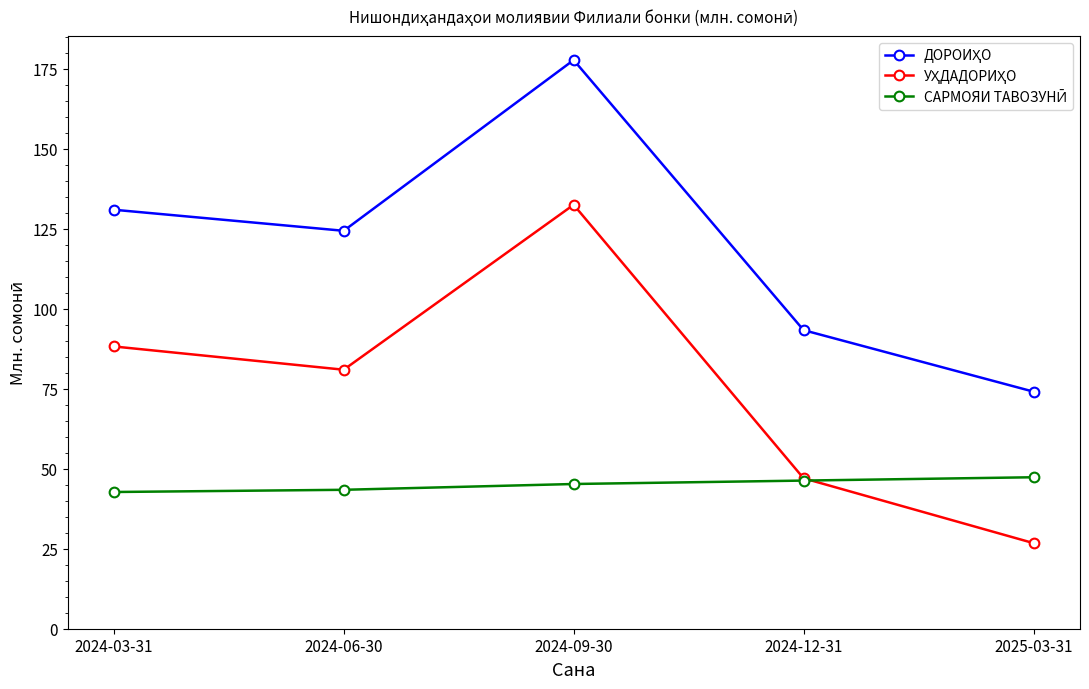

What is the label of the 1st point from the left?

2024-03-31